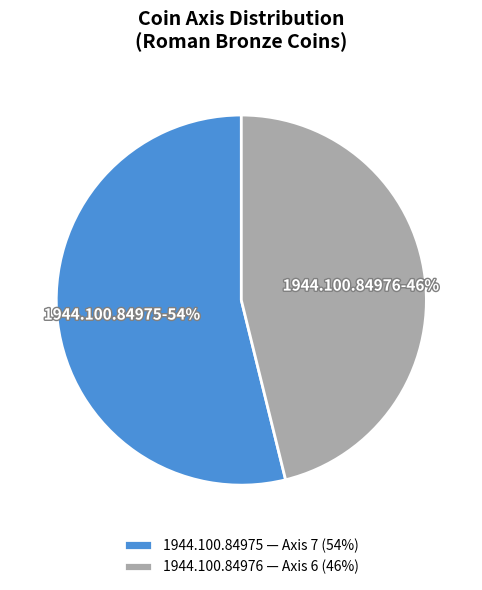

To the nearest percent, what portion does 1944.100.84976 — Axis 6 (46%) represent?

46%